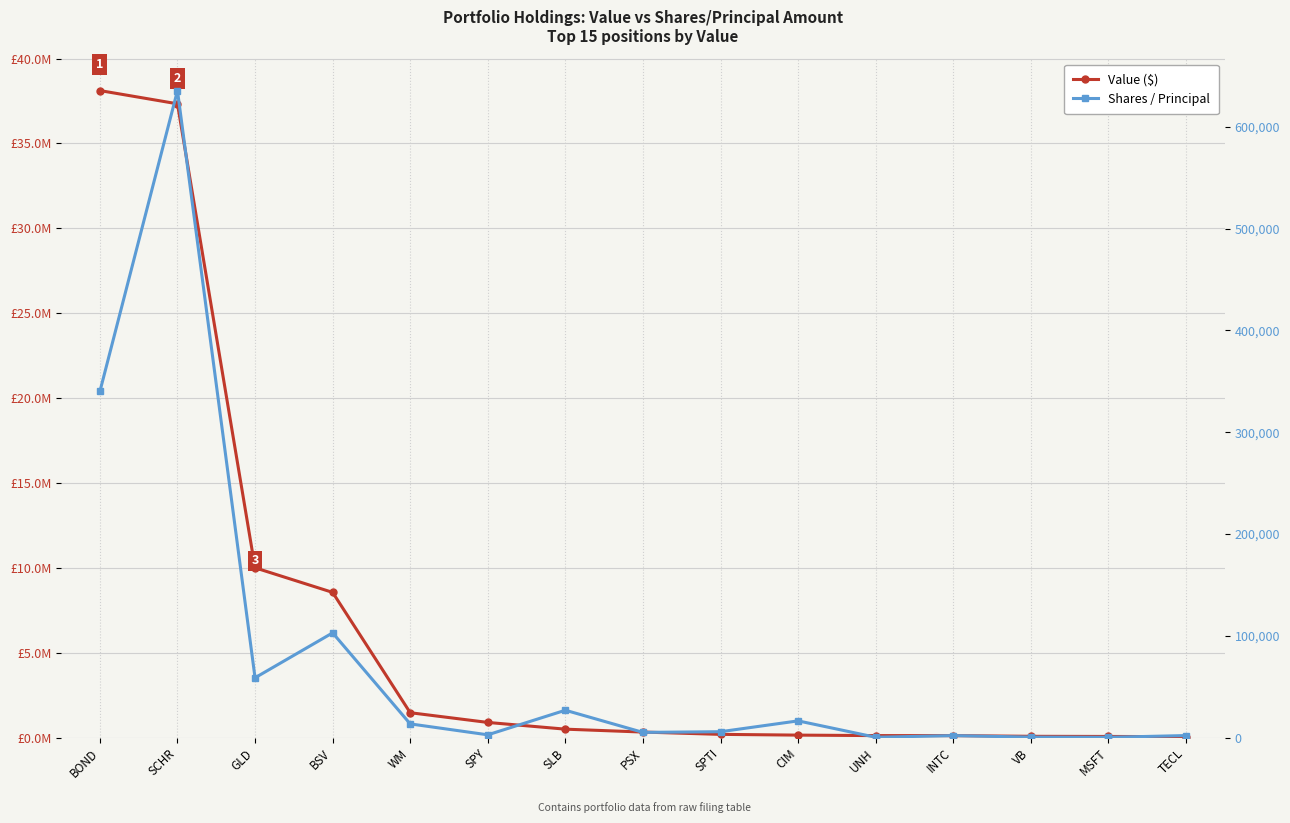

What is the label of the 7th point from the right?

SPTI